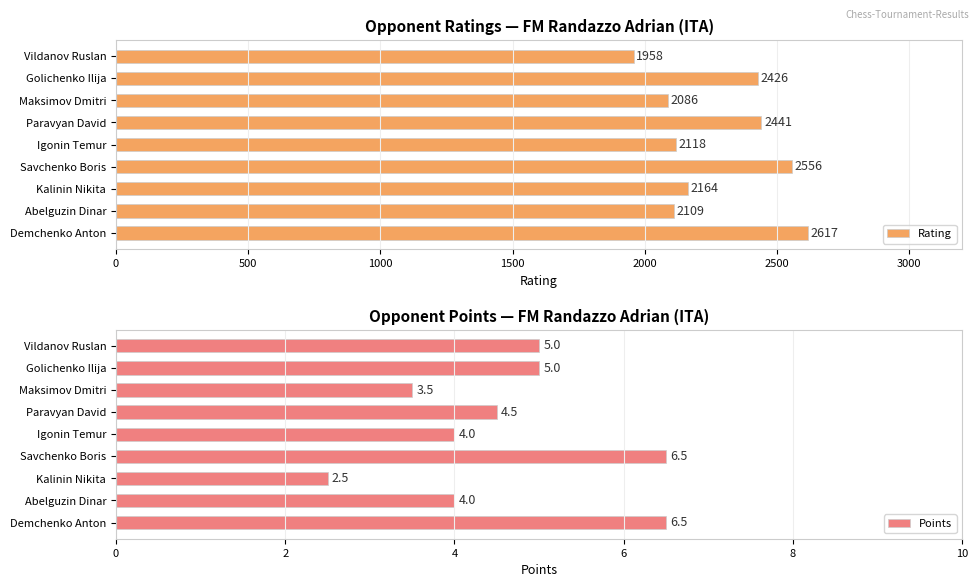

How many data points in Points are above 4?

5